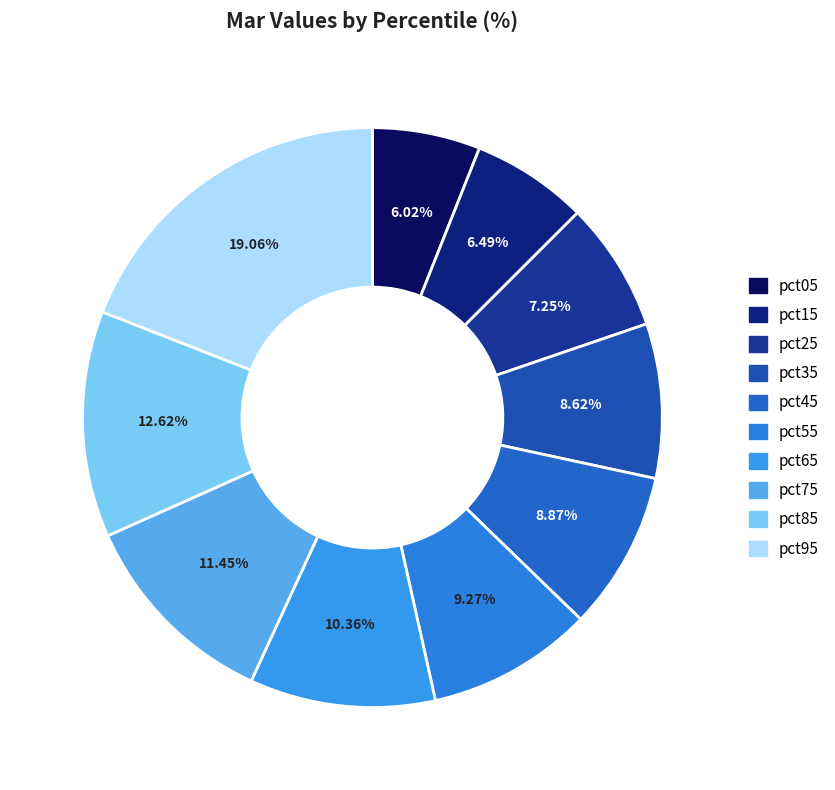

To the nearest percent, what is the combined percentage of pct75 and pct55?

21%